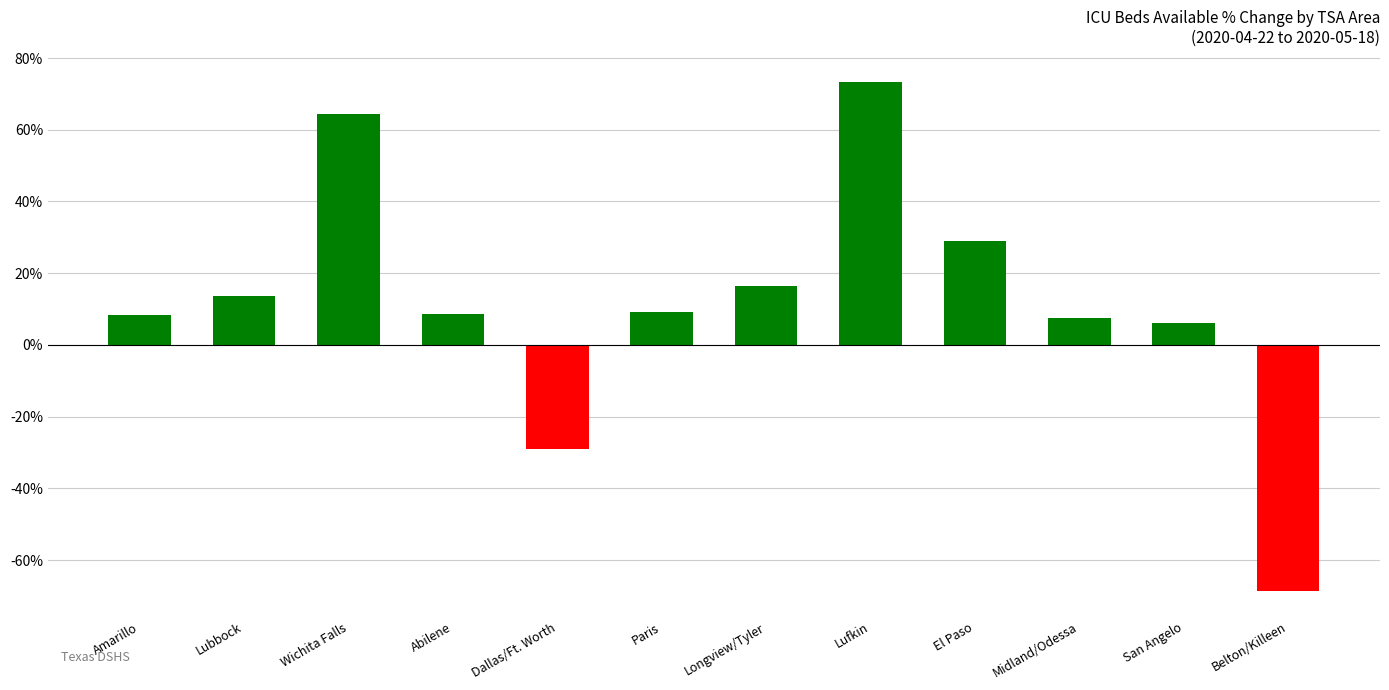

What position from the right is Lufkin?

5